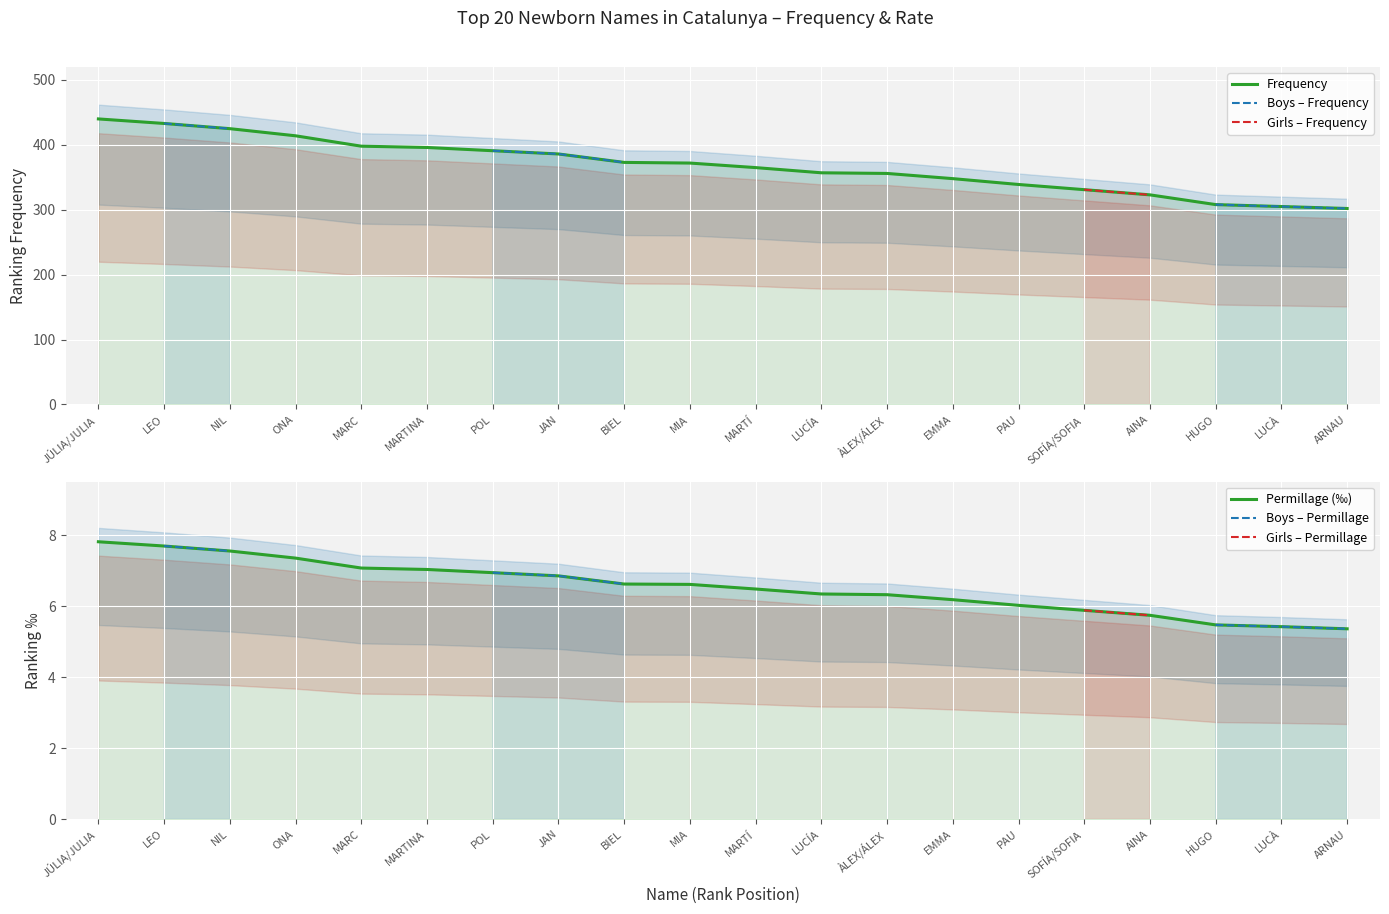

What are all the series names shown in the legend?

Frequency, Boys – Frequency, Girls – Frequency, Permillage (‰), Boys – Permillage, Girls – Permillage